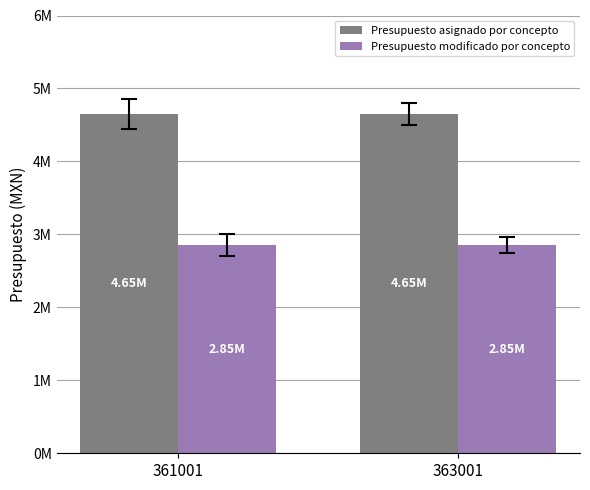

At 363001, list the series in order from smallest to largest.

Presupuesto modificado por concepto, Presupuesto asignado por concepto